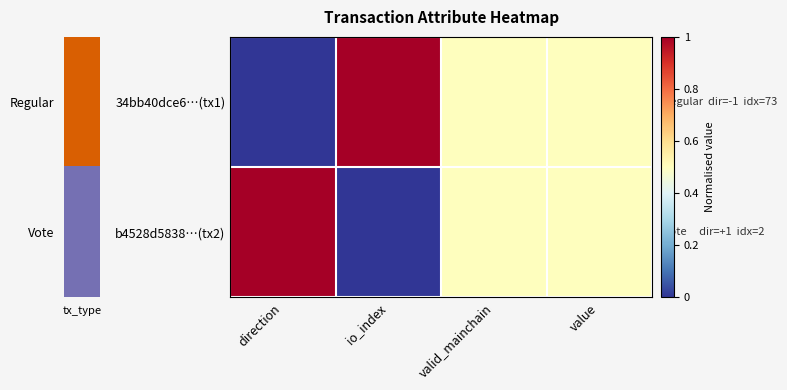

Reading left to right, transcribe all the data shown in this chart.

34bb40dce6…(tx1): direction=0.0	io_index=1.0	valid_mainchain=0.5	value=0.5
b4528d5838…(tx2): direction=1.0	io_index=0.0	valid_mainchain=0.5	value=0.5